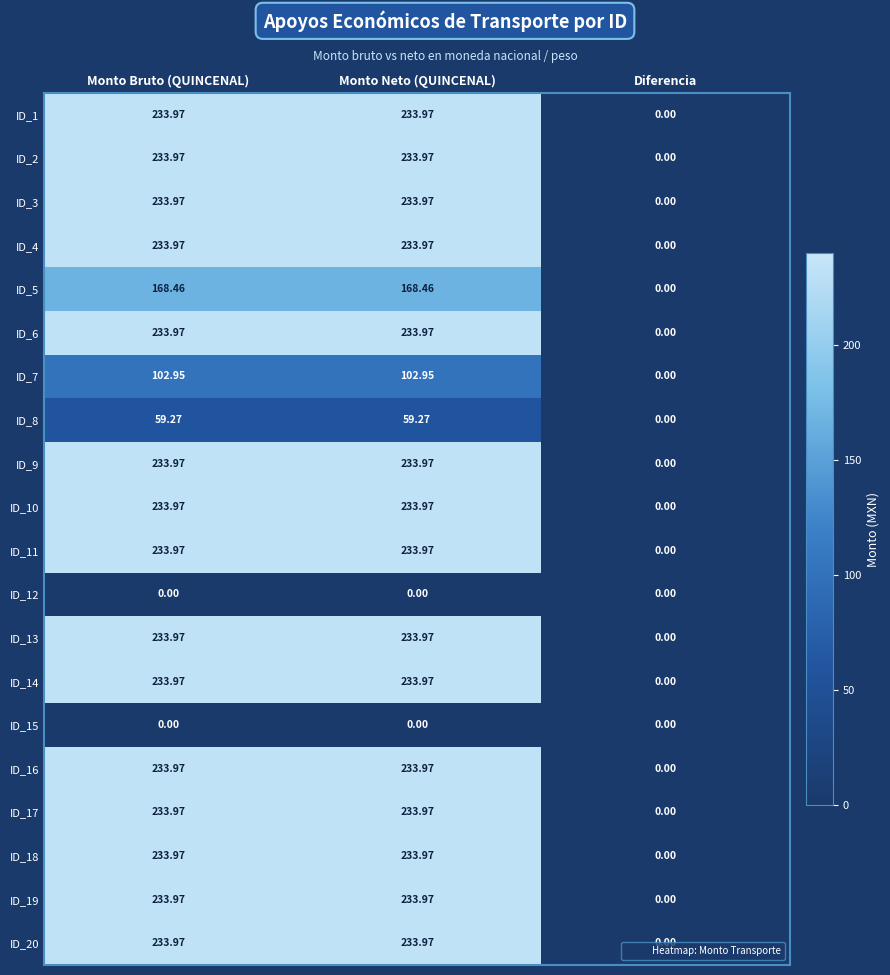

What is the total value across all series at Monto Neto (QUINCENAL)?

3840.2